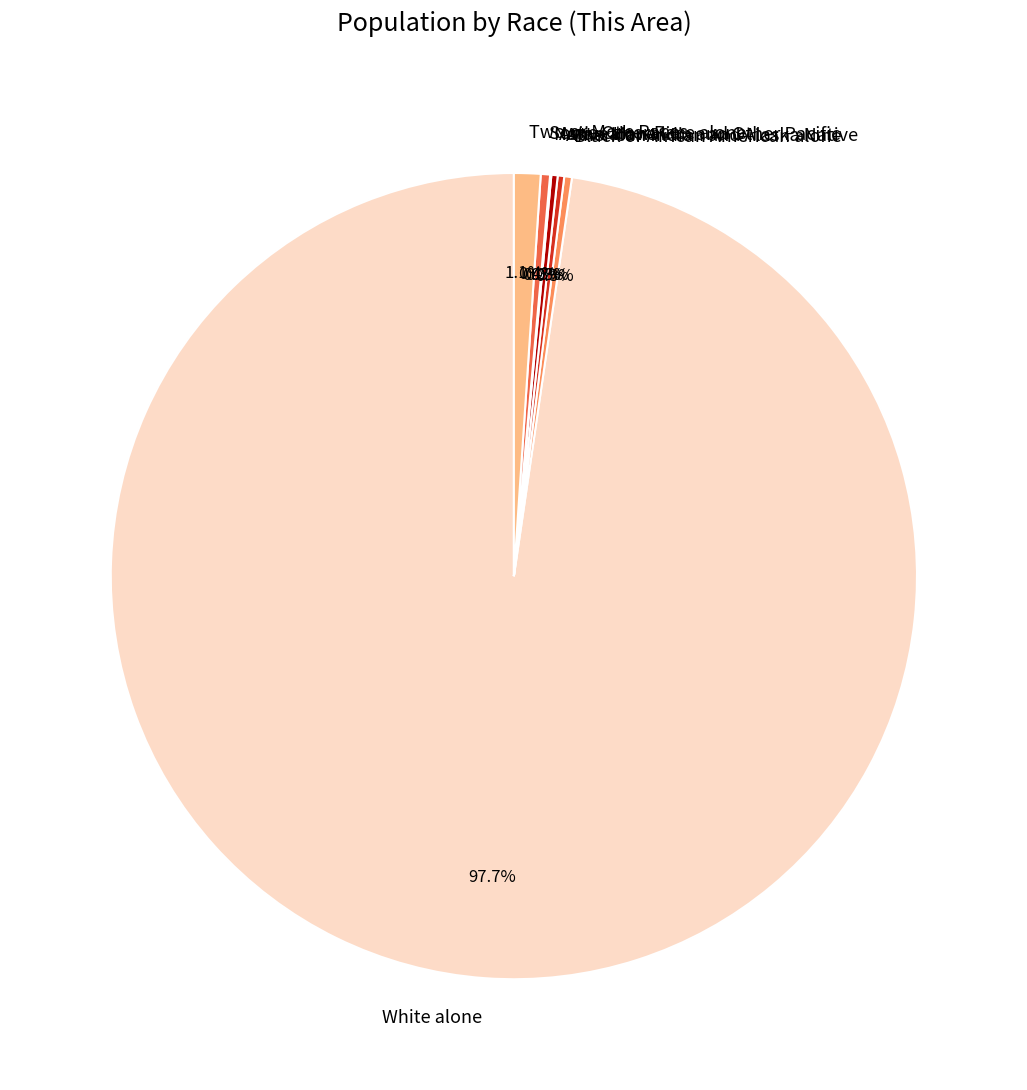

Which category has the biggest portion of the pie?

White alone